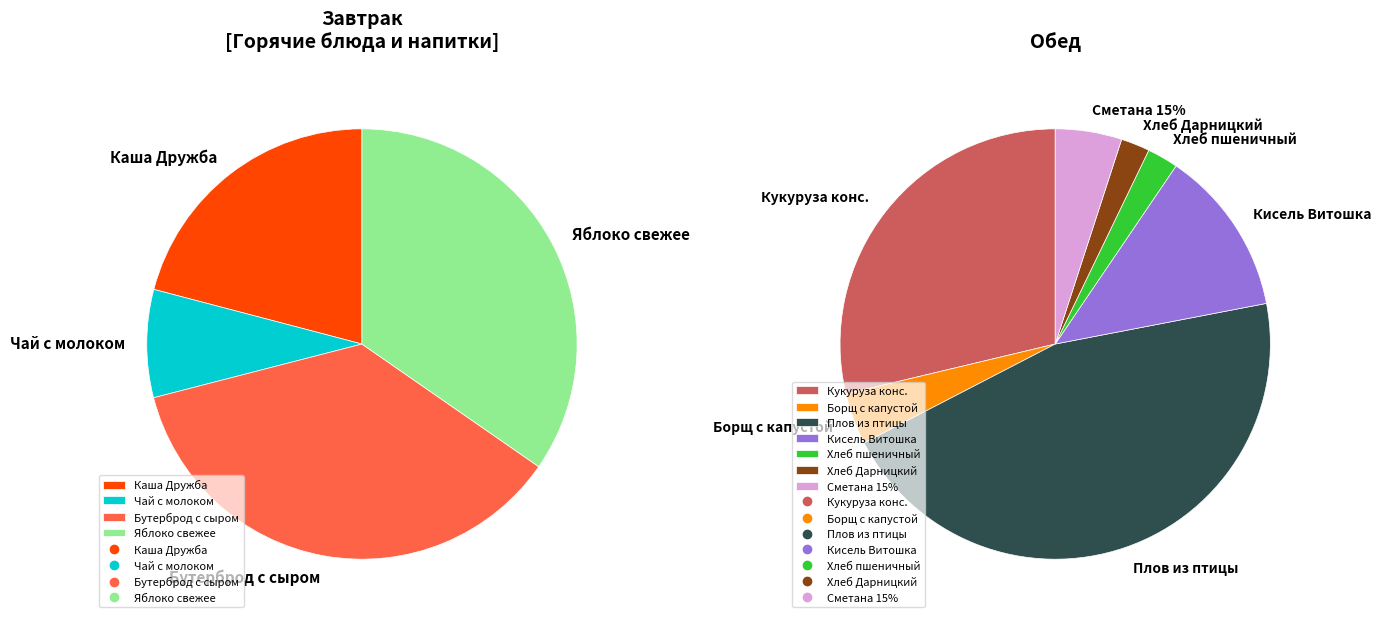

Rank the categories by value from highest to lowest.

Плов из отварной птицы, Кукуруза консервированная, Бутерброд с сыром, Яблоко свежее, Каша Дружба, Кисель Витошка, Чай с молоком, Сметана 15%, Борщ с капустой, Хлеб пшеничный, Хлеб Дарницкий